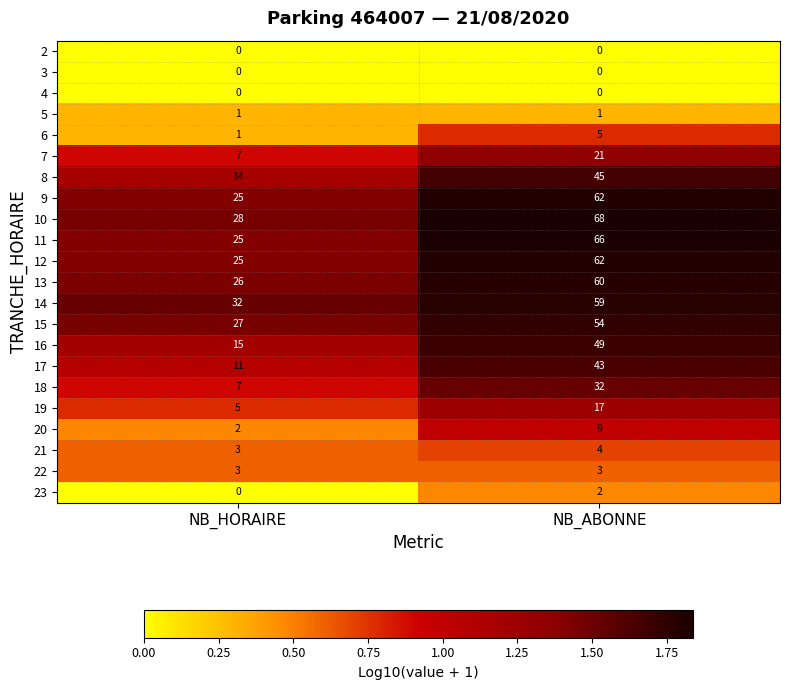

True or false: 17 has a value of 23 at NB_ABONNE.

False